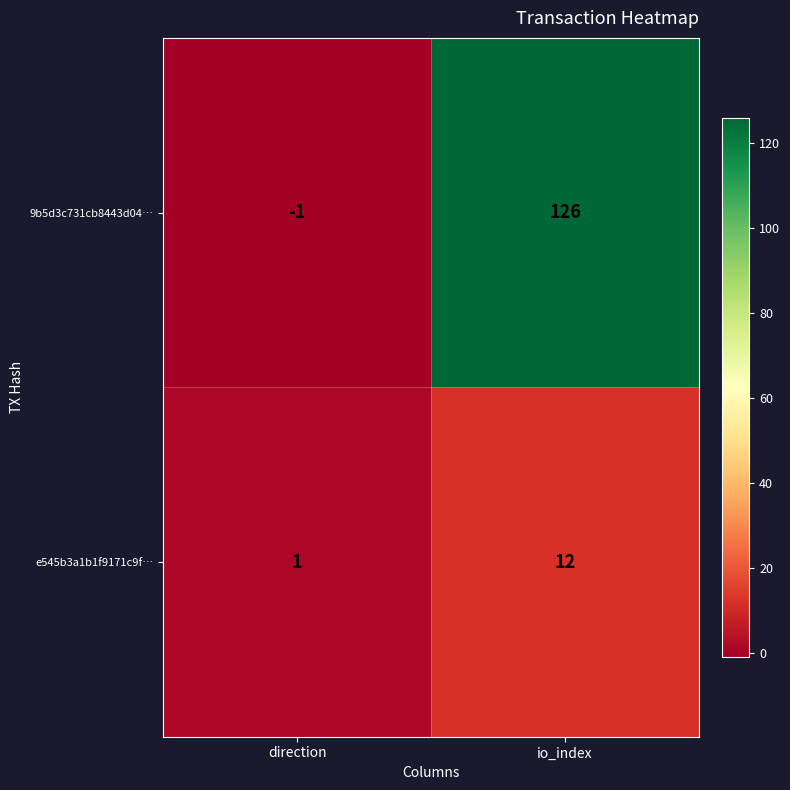

Is it true that 9b5d3c731cb8443d04… equals 126 at io_index?

True